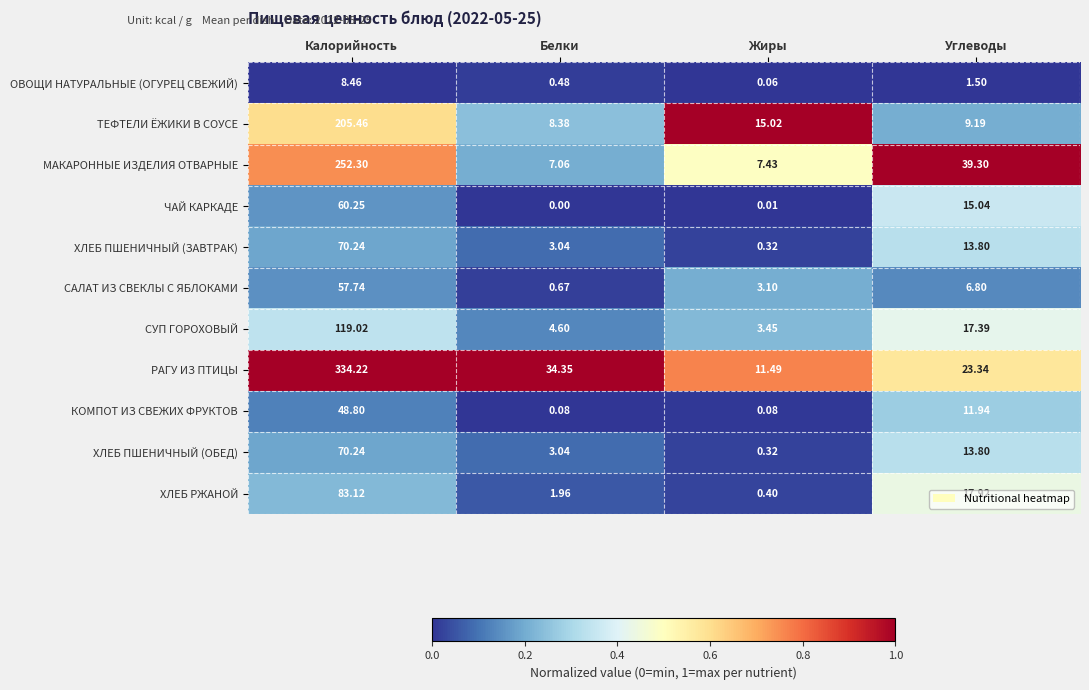

At how many categories does at least one series exceed 0?

4